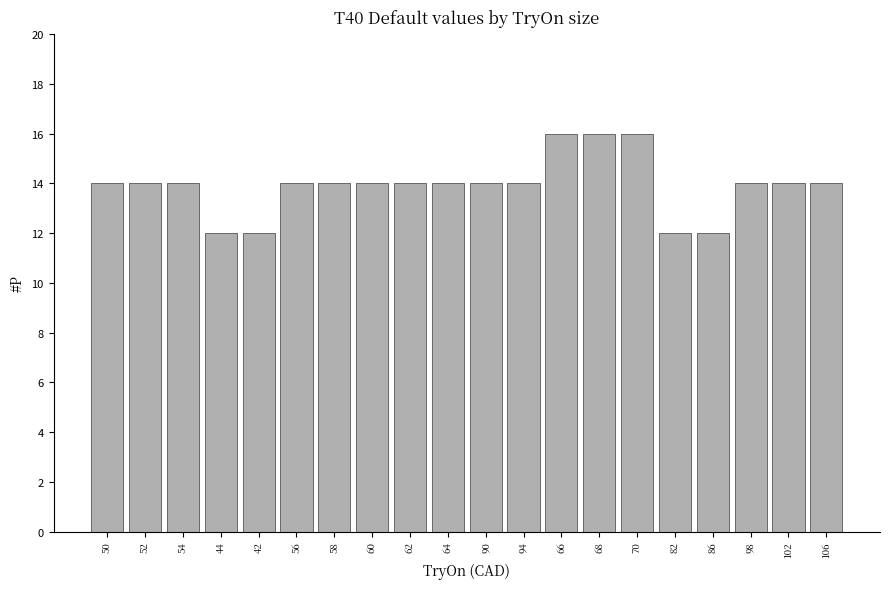

What is the sum of the values at 68 and 94?

30